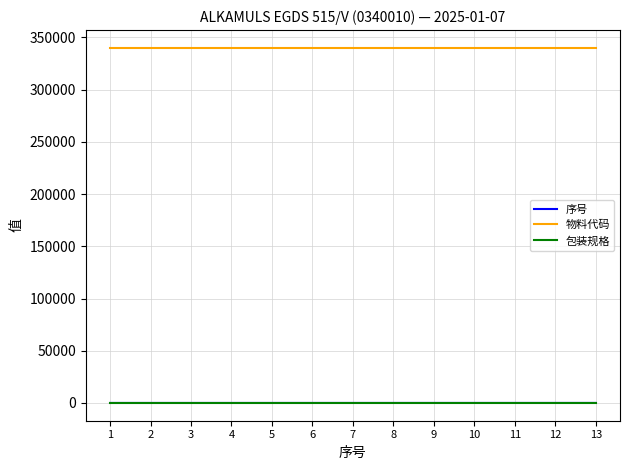

True or false: 包装规格 and 物料代码 intersect in this chart.

False